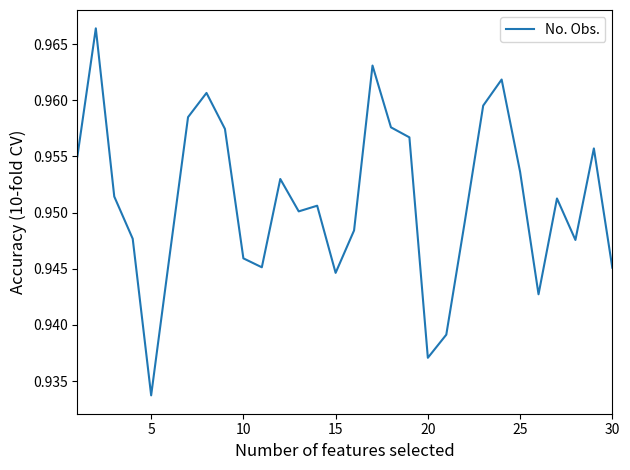

Does the chart have visible grid lines?

No